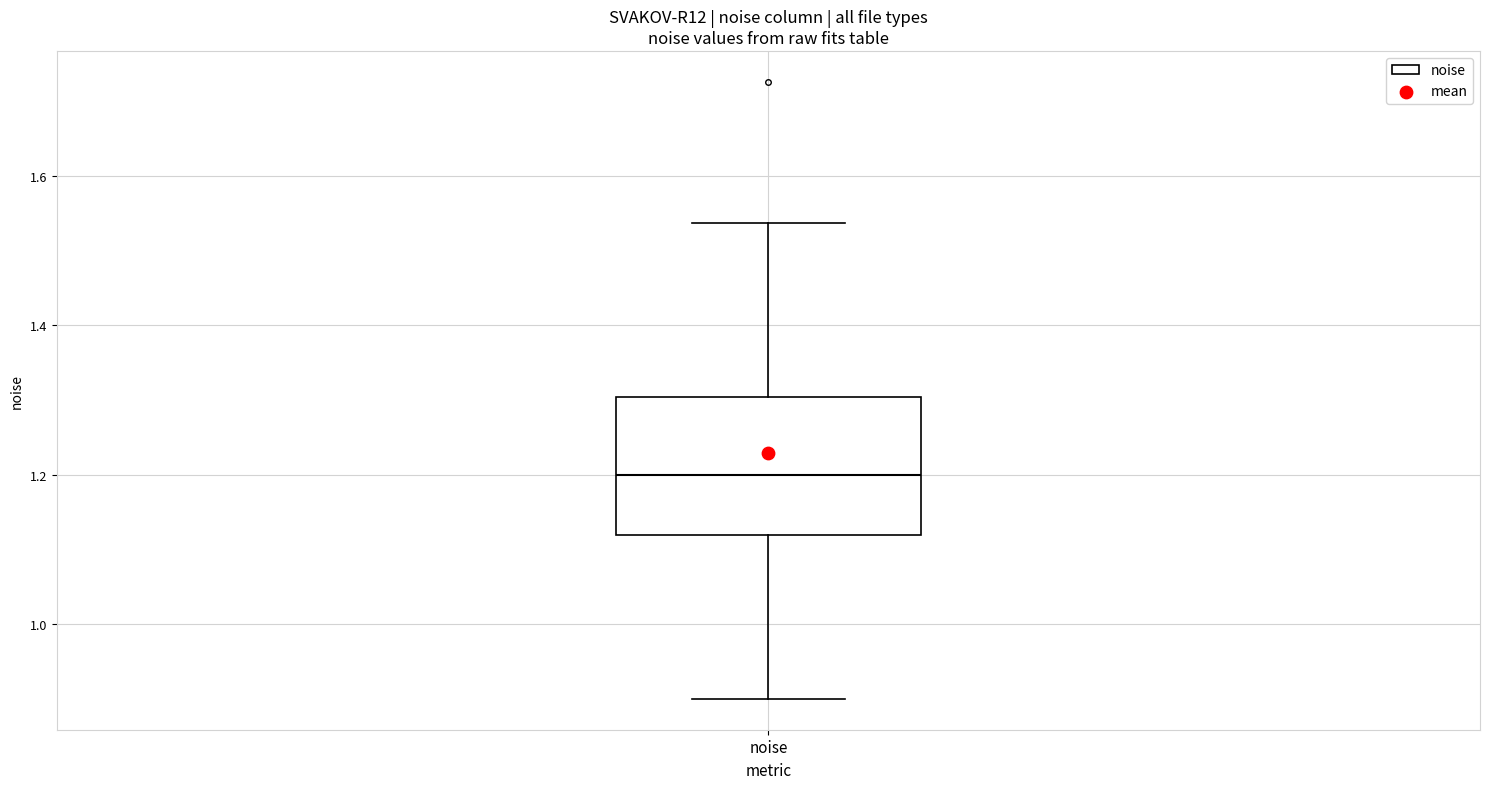

Where does the upper whisker of the box for noise end on the y-axis? The values are not printed on the chart, so give them approximately, as read against the axis.

1.54